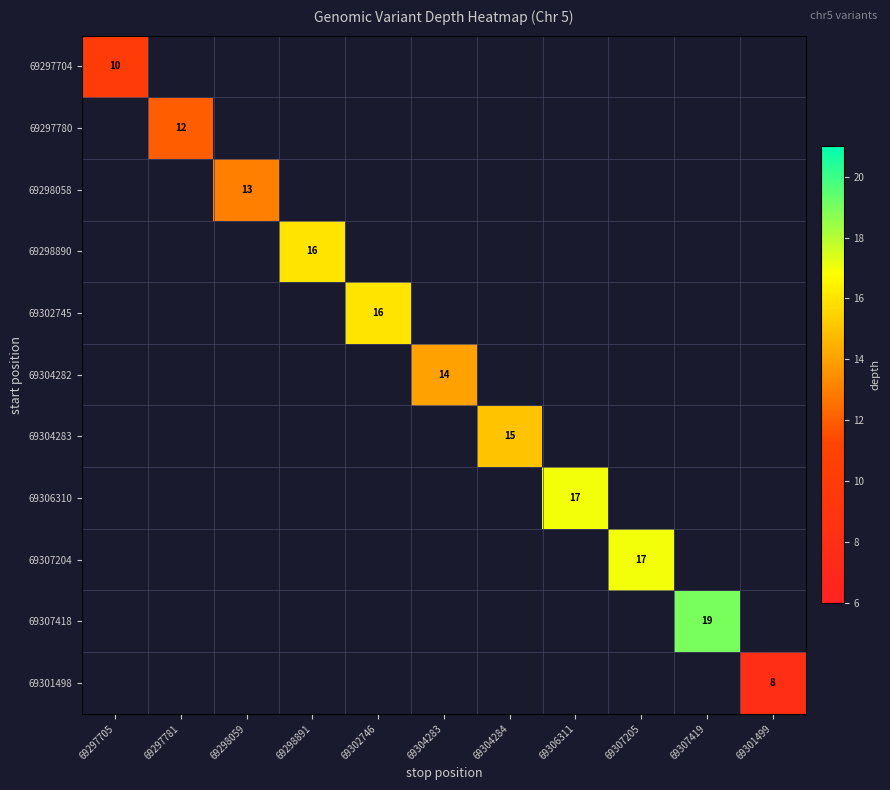

True or false: 69304283 has a value of 7.3 at 69304284.

False